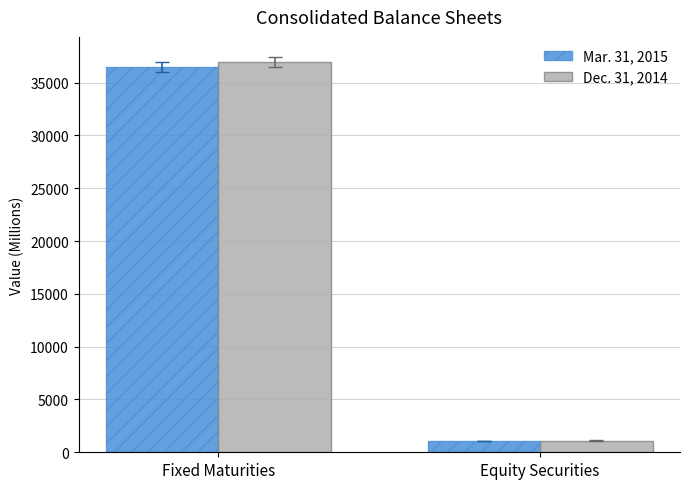

How many series are shown in this chart?

2